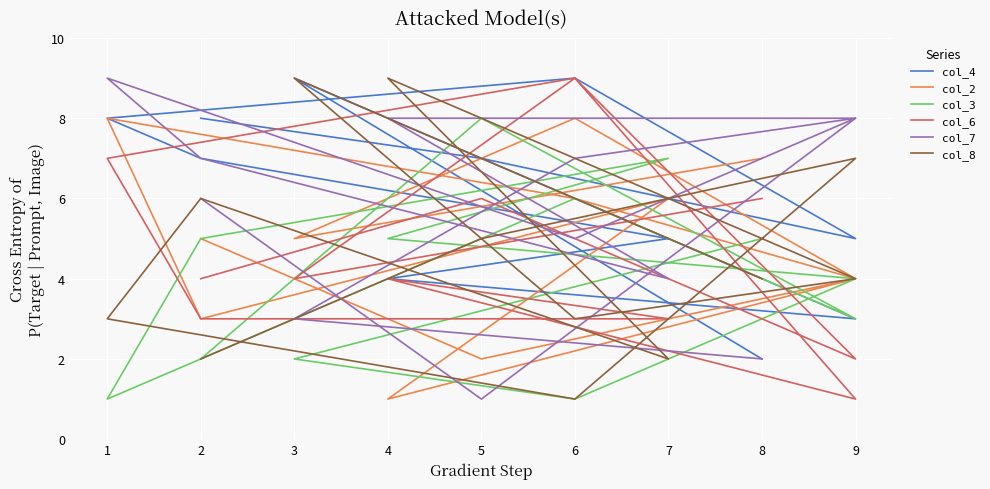

How many intersections are there between col_2 and col_8?

7